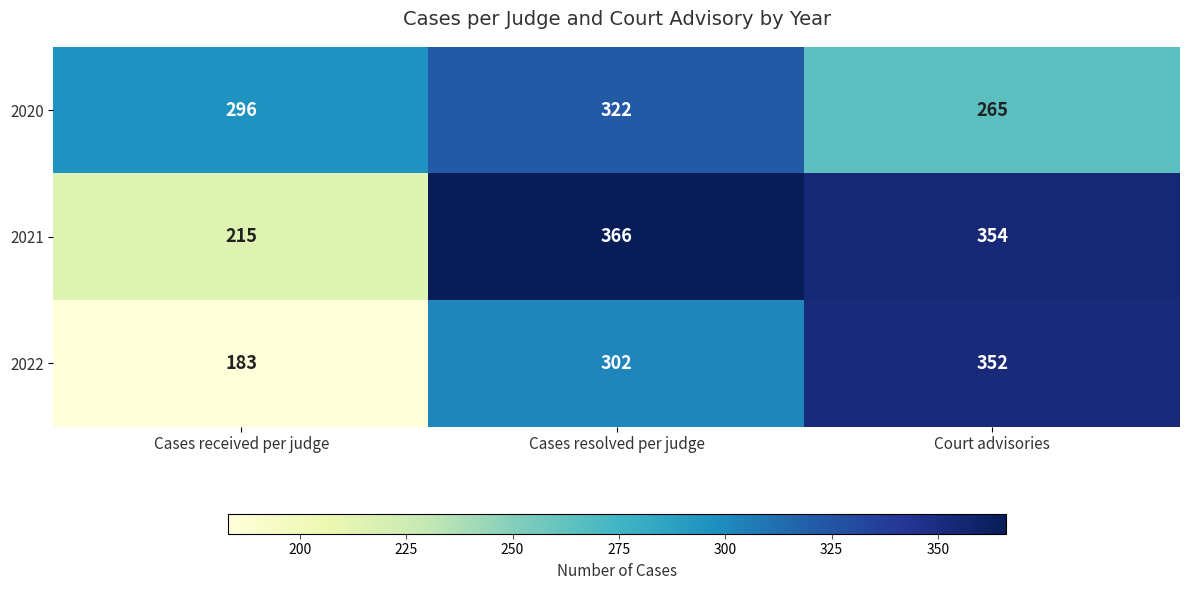

Which series has the largest total across all categories?

2021